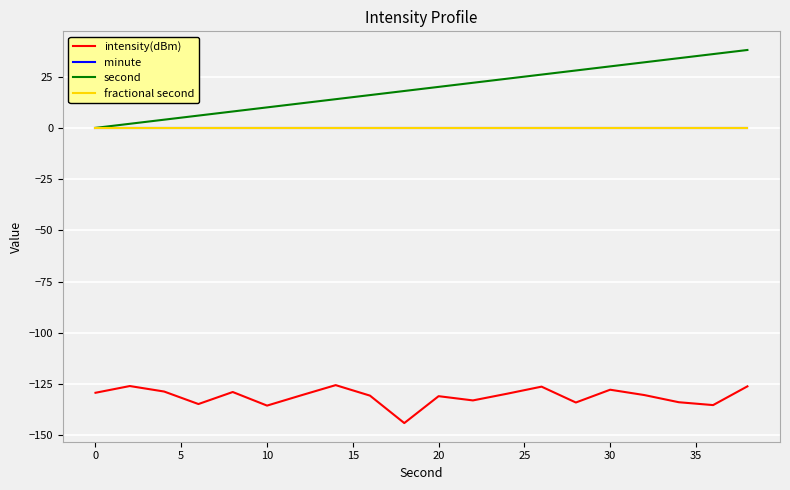

Does the chart have visible grid lines?

Yes